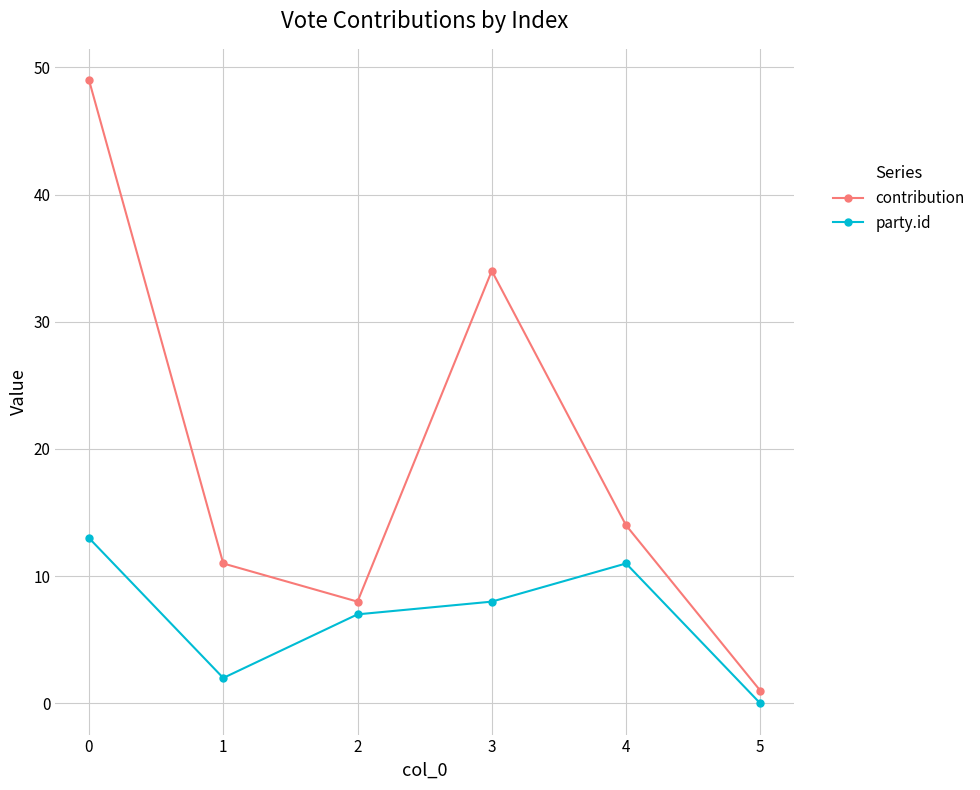

What is the difference between the highest and lowest values at 4?

3